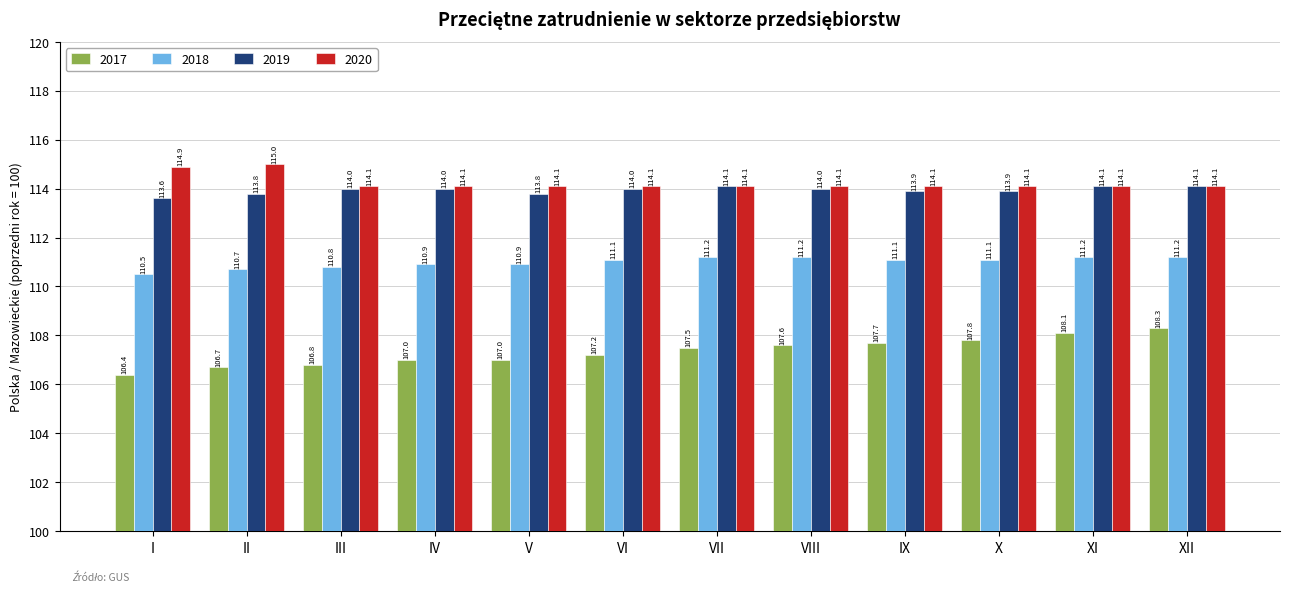

How many bars are there in each group?

4